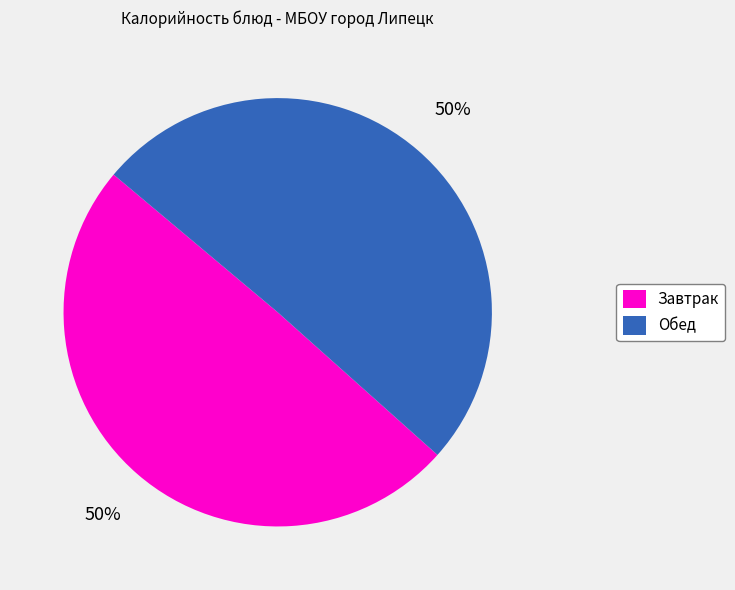

The Завтрак slice represents 62% of the pie. True or false?

False